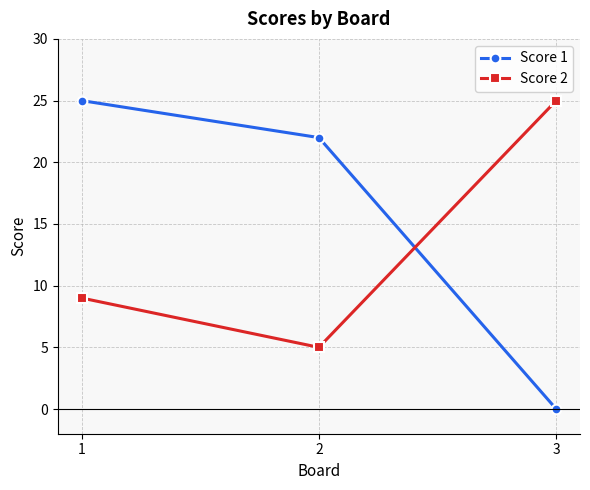

How many values in the Score 2 series are below 9?

1